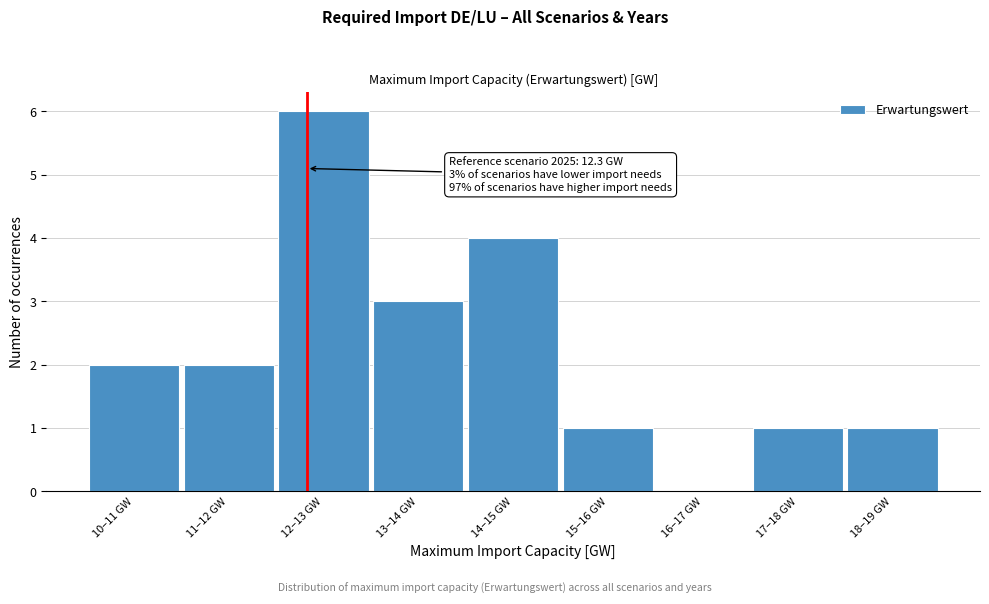

Reading left to right, transcribe all the data shown in this chart.

10–11 GW=2	11–12 GW=2	12–13 GW=6	13–14 GW=3	14–15 GW=4	15–16 GW=1	16–17 GW=0	17–18 GW=1	18–19 GW=1